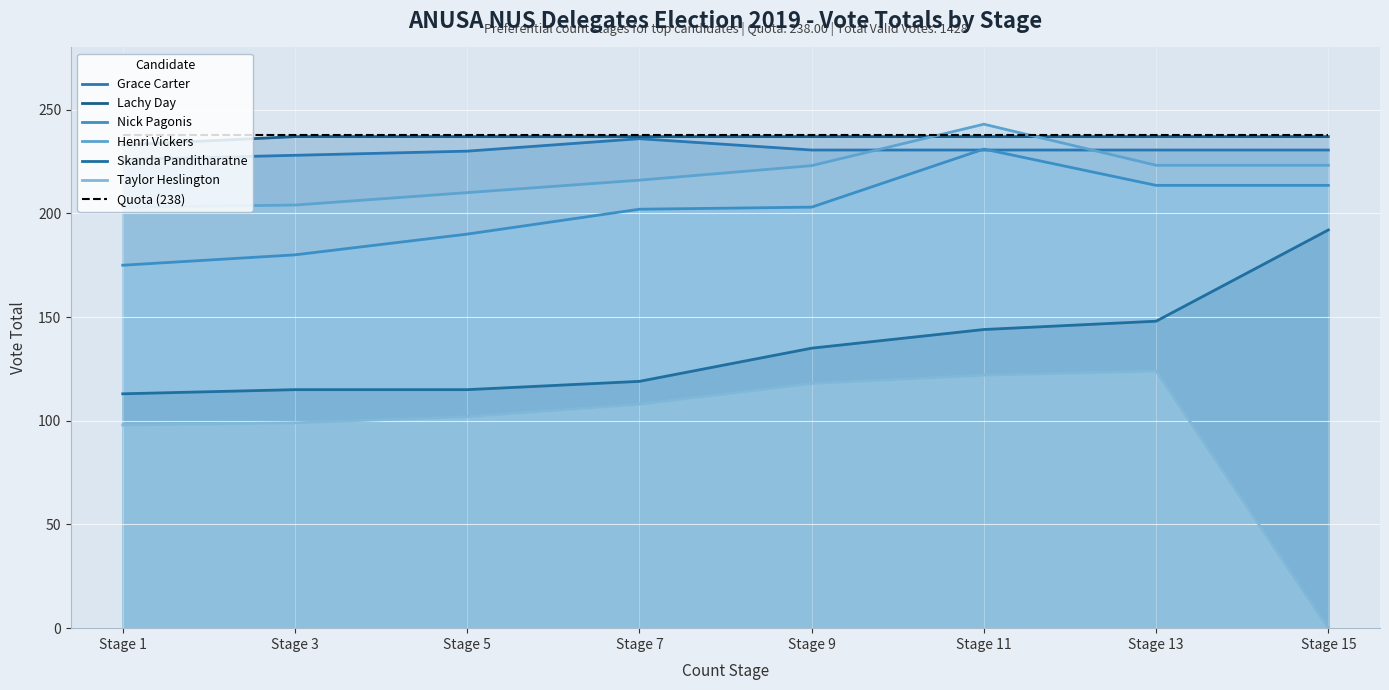

Which category has the lowest value across all series?

Stage 15